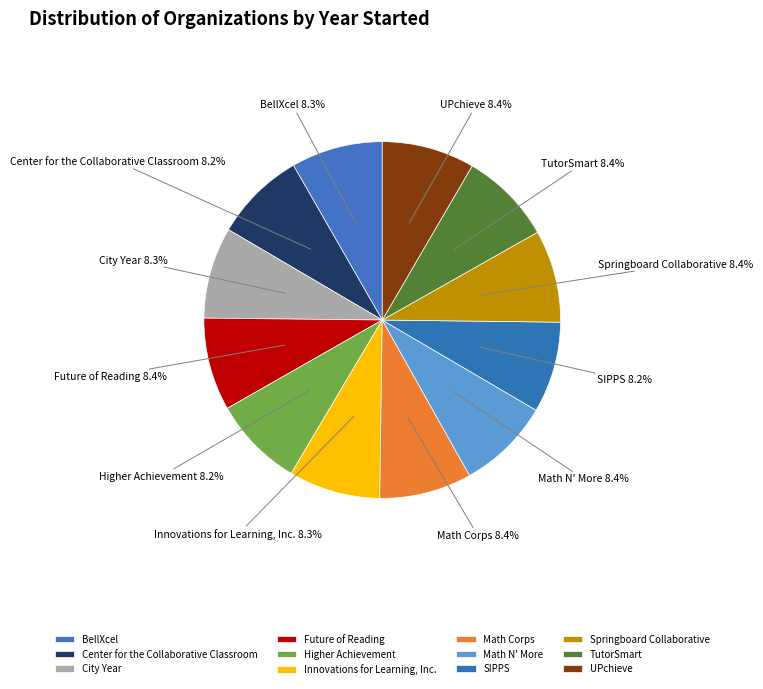

Count the number of slices in the pie.

12